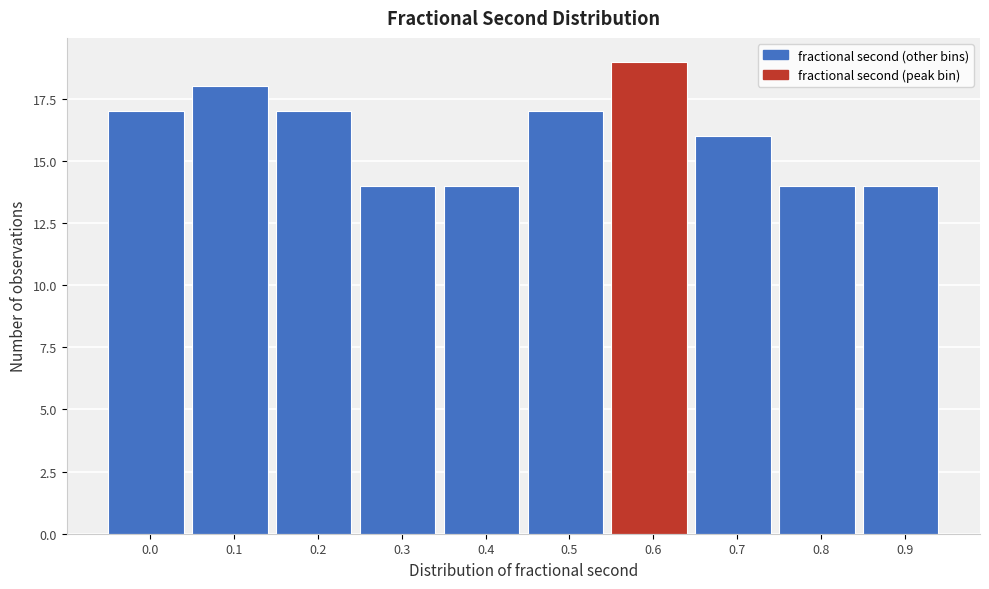

Reading right to left, transcribe all the data shown in this chart.

0.9=14	0.8=14	0.7=16	0.6=19	0.5=17	0.4=14	0.3=14	0.2=17	0.1=18	0.0=17